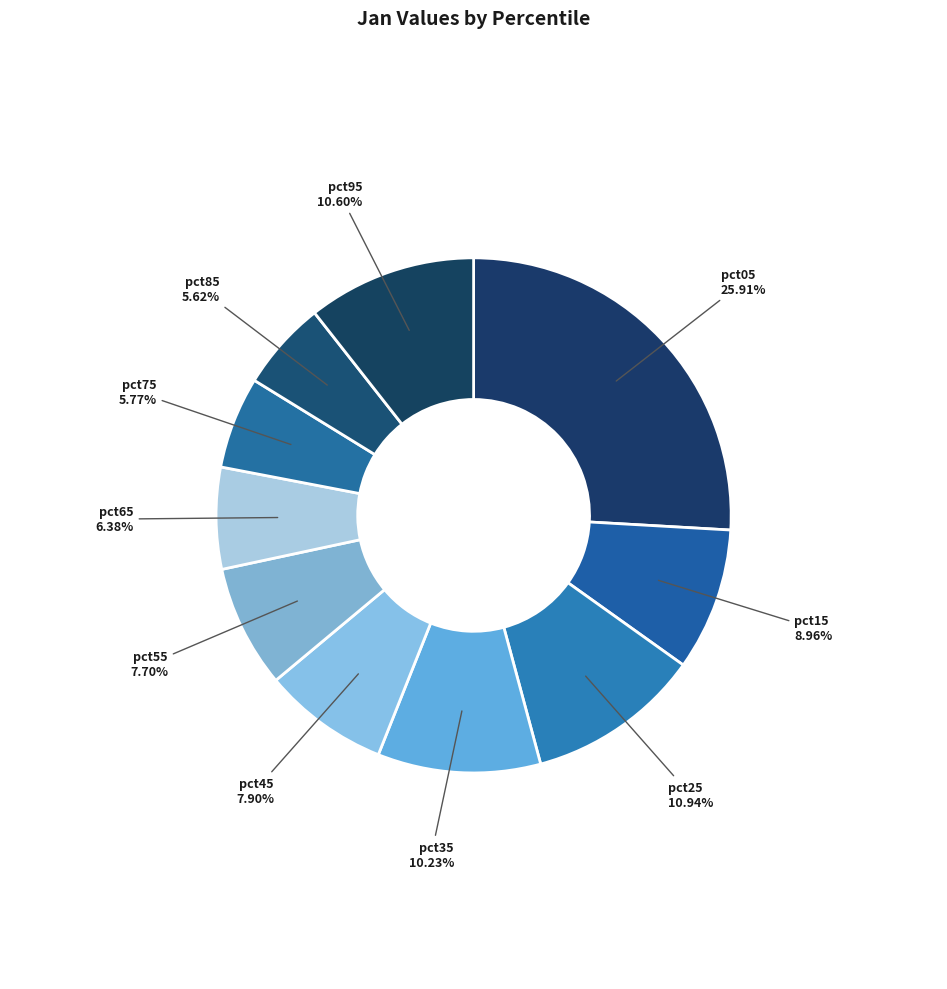

Does pct35 represent more than half of the total?

No